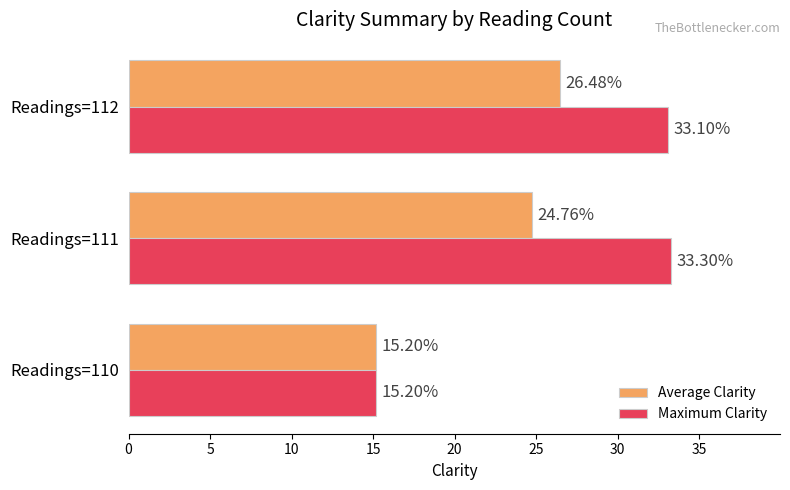

What is the average value of the Average Clarity series?

22.1